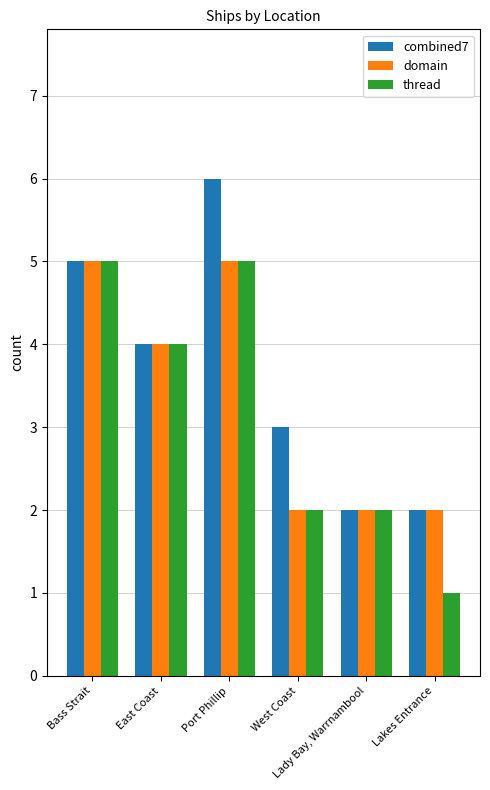

What is the maximum value shown in the chart?

6